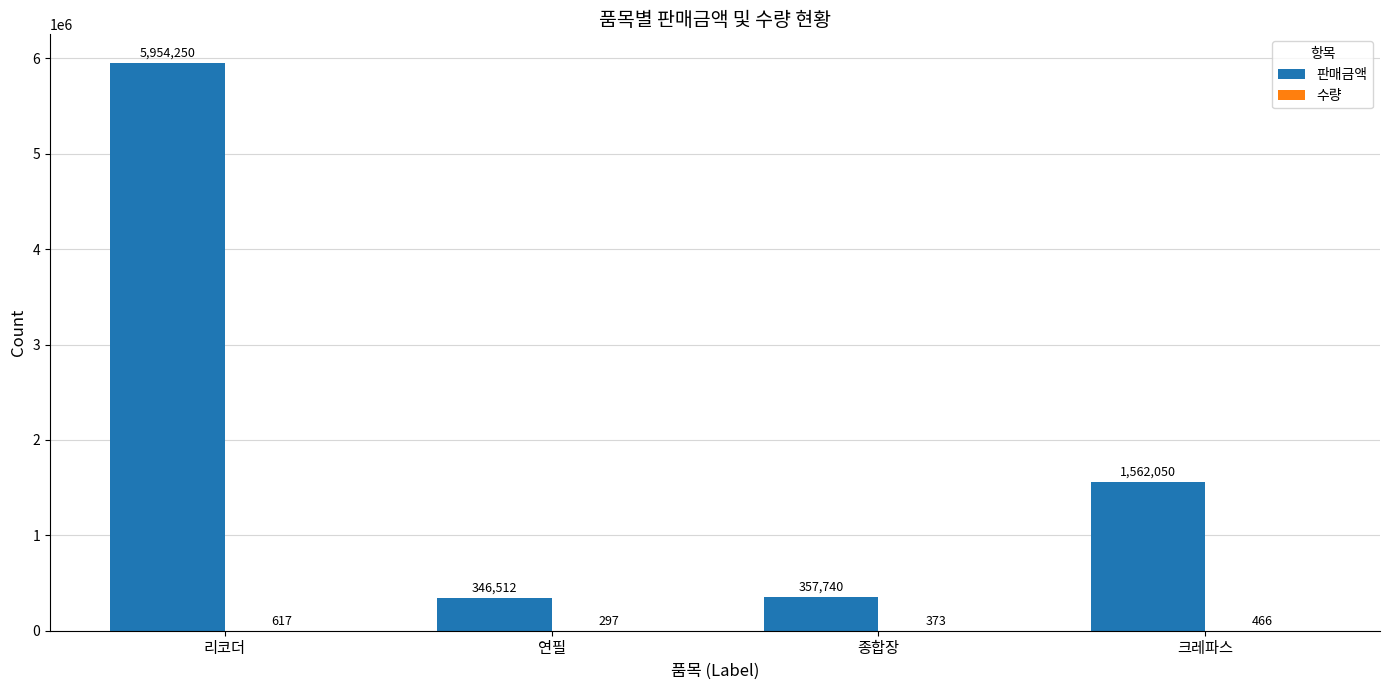

Are the bars grouped side by side (vs. stacked)?

Yes